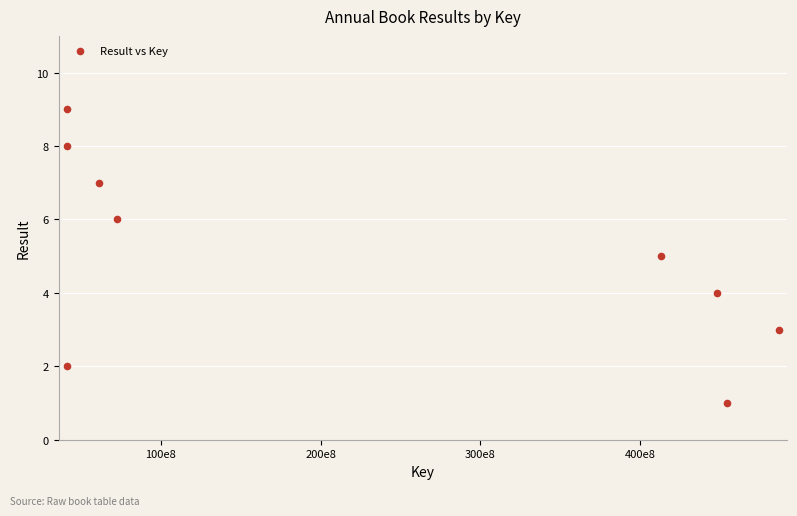

What is the average X value?

228800564